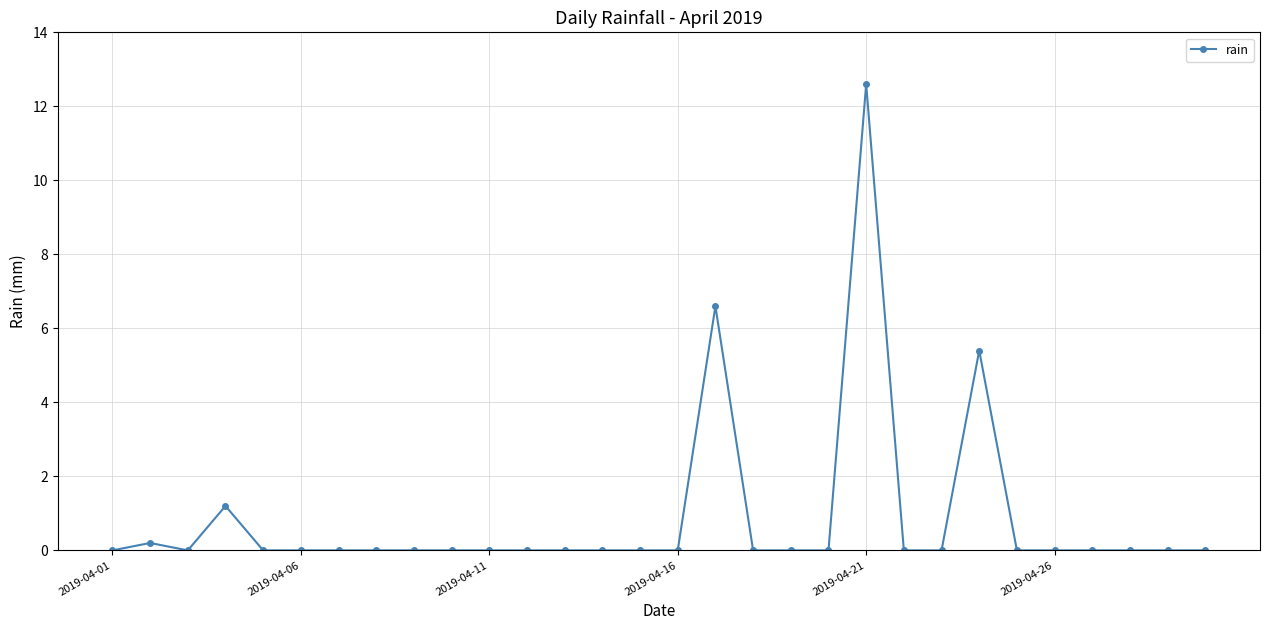

What is the value of the 17th point from the left?

6.6